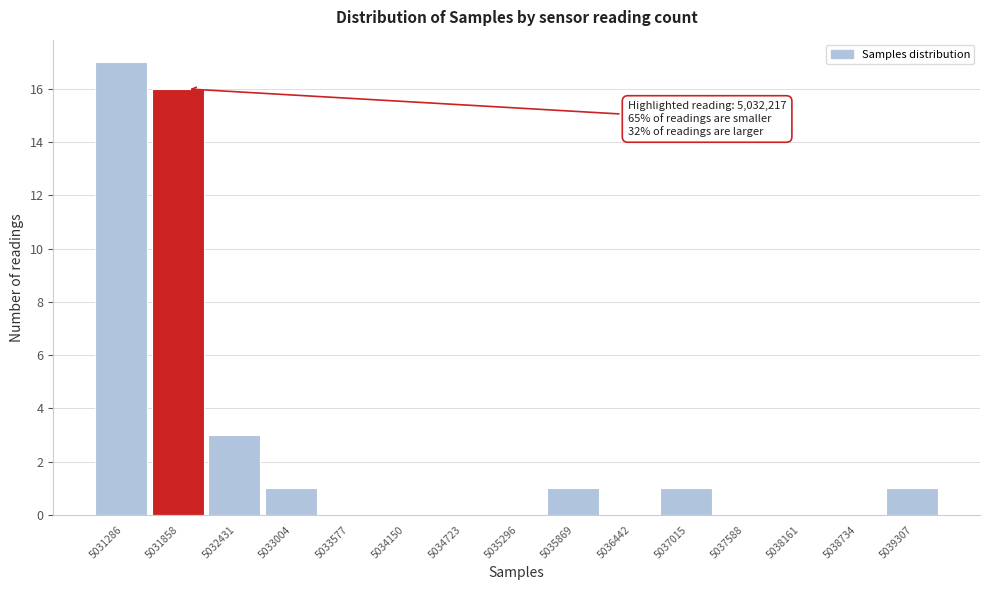

Reading right to left, transcribe all the data shown in this chart.

5039307=1	5038734=0	5038161=0	5037588=0	5037015=1	5036442=0	5035869=1	5035296=0	5034723=0	5034150=0	5033577=0	5033004=1	5032431=3	5031858=16	5031286=17